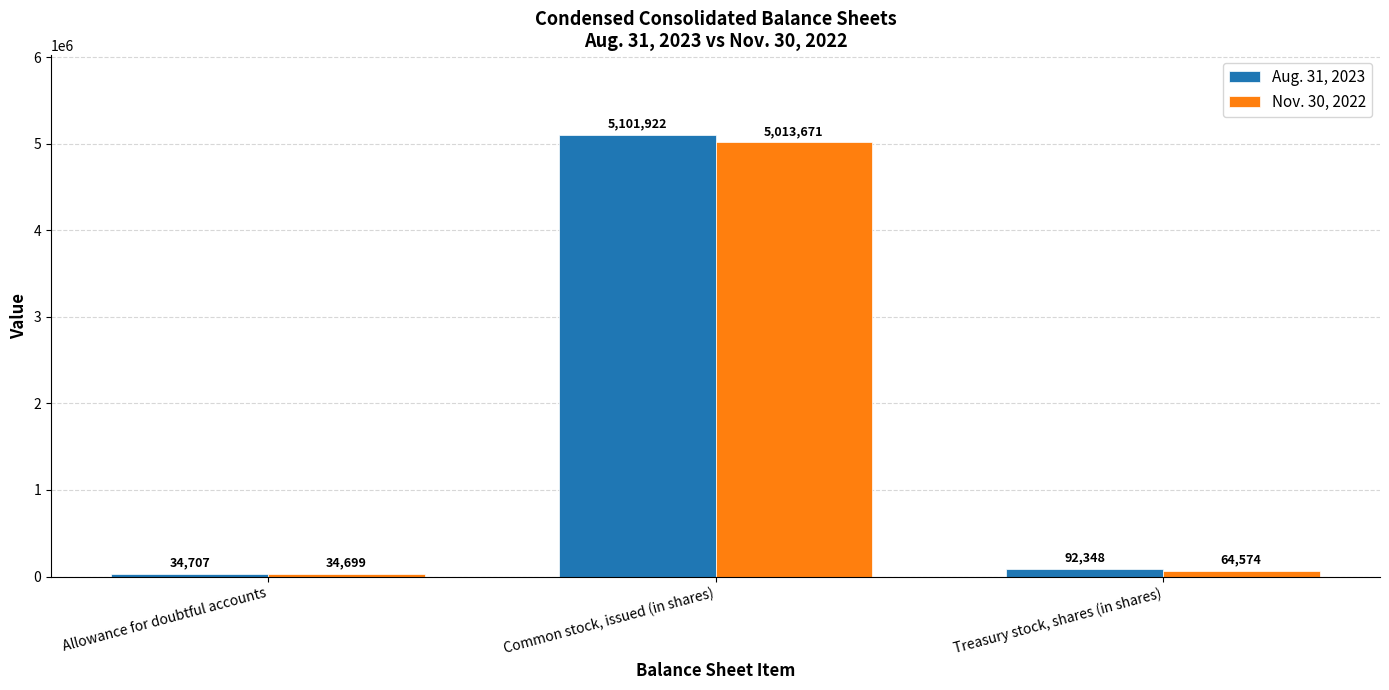

Reading left to right, transcribe all the data shown in this chart.

Aug. 31, 2023: Allowance for doubtful accounts=34707	Common stock, issued (in shares)=5101922	Treasury stock, shares (in shares)=92348
Nov. 30, 2022: Allowance for doubtful accounts=34699	Common stock, issued (in shares)=5013671	Treasury stock, shares (in shares)=64574